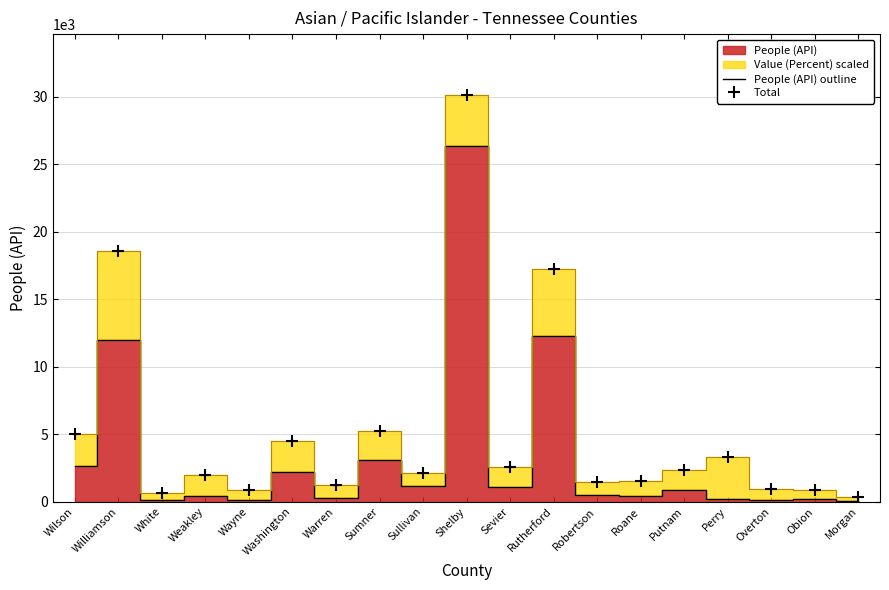

Rank the categories by People (API) outline value from lowest to highest.

Morgan, Wayne, White, Overton, Obion, Perry, Warren, Weakley, Roane, Robertson, Putnam, Sevier, Sullivan, Washington, Wilson, Sumner, Williamson, Rutherford, Shelby